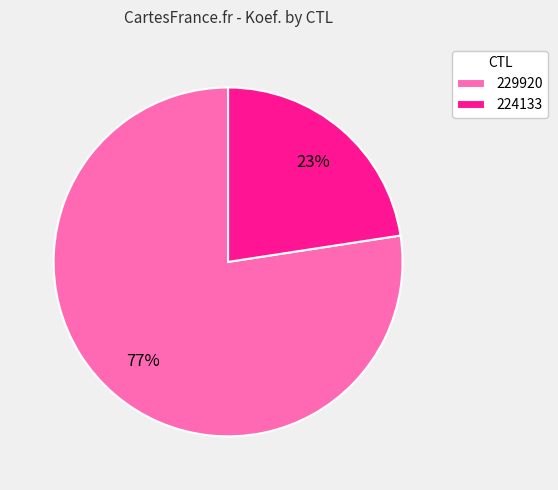

Combined, do 229920 and 224133 account for over 50%?

Yes